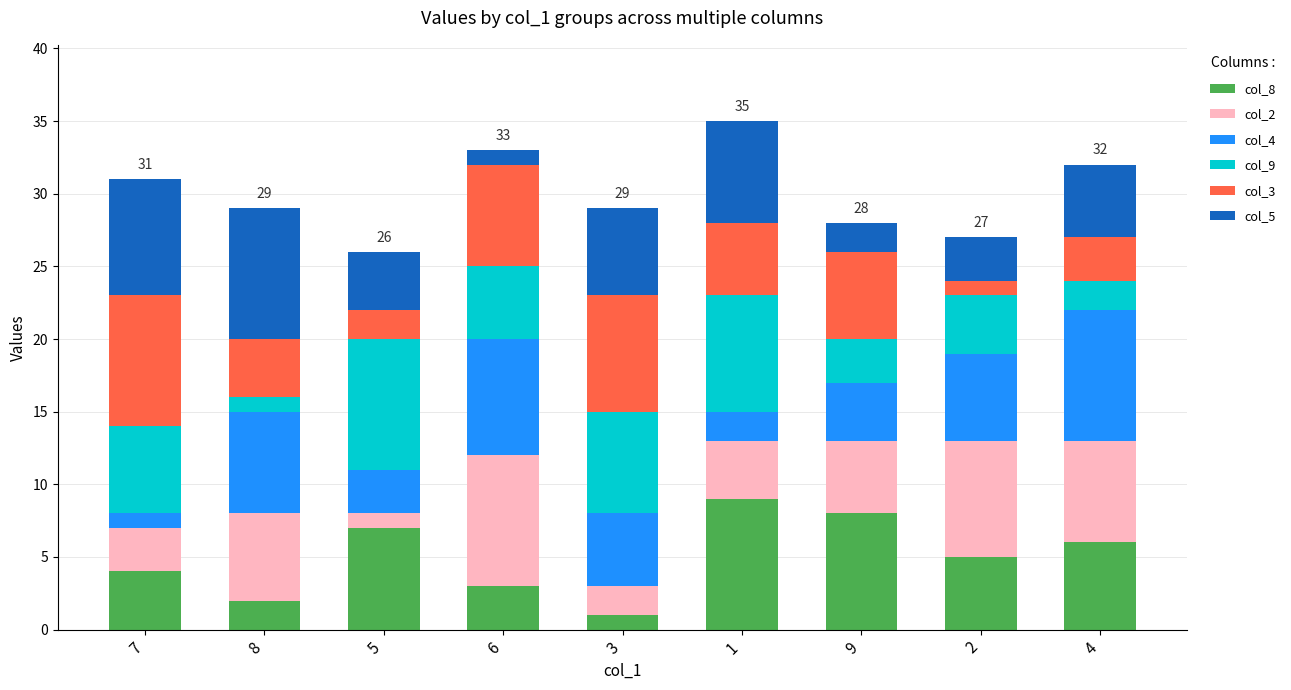

True or false: col_8 has a value of 2 at 4.

False